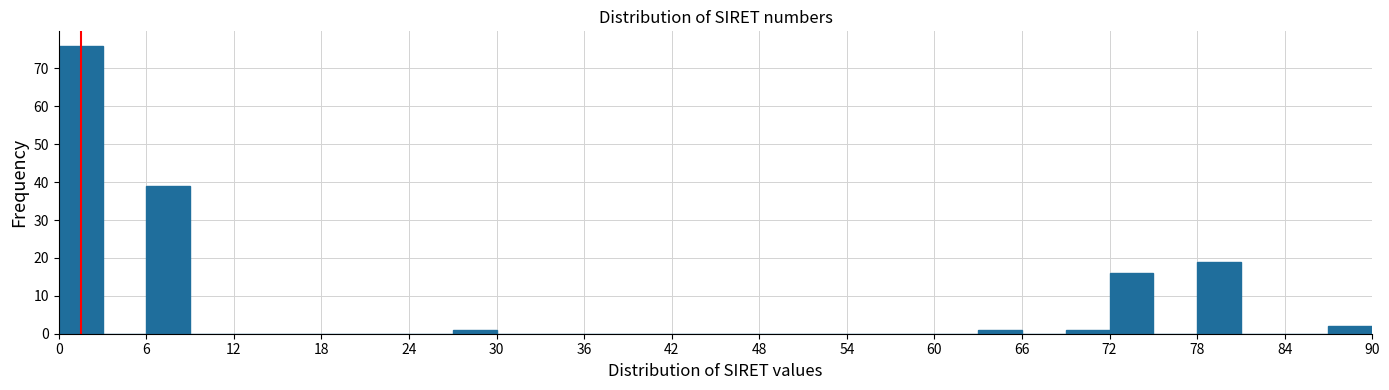

Around what value on the x-axis is the tallest bar? Give the approximate position of its centre, as read against the axis.

2